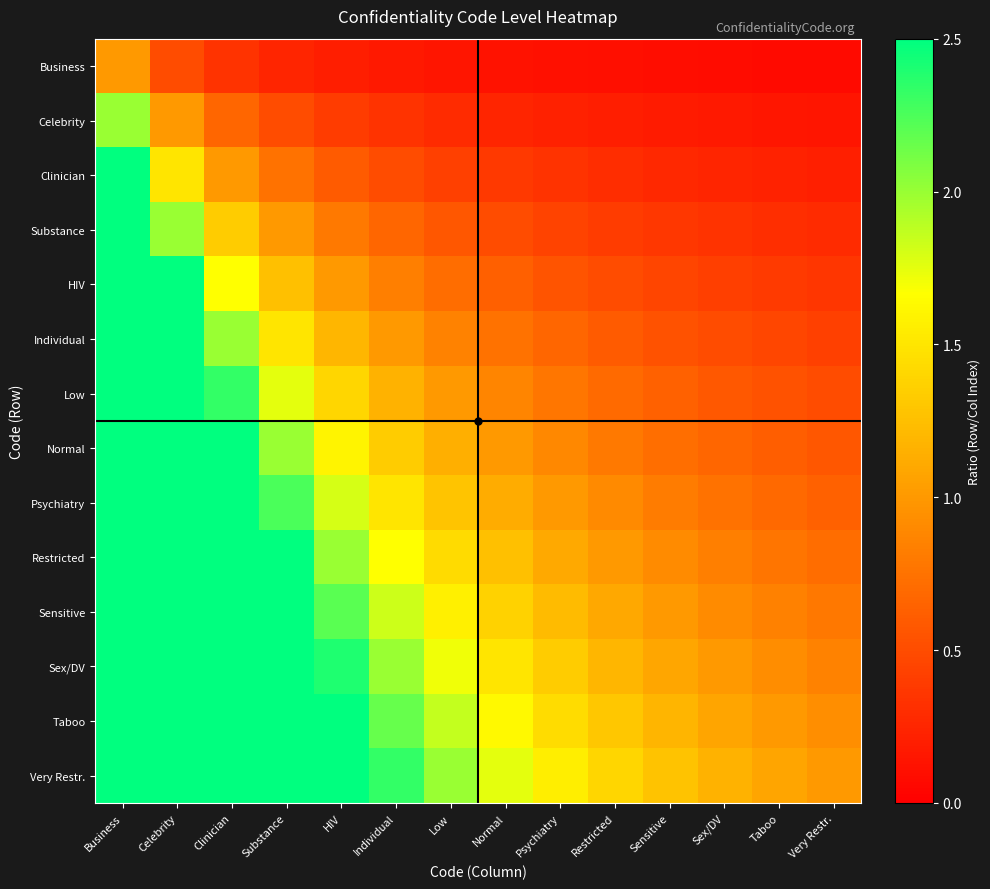

Between Individual and Very Restr., which is larger?

Individual